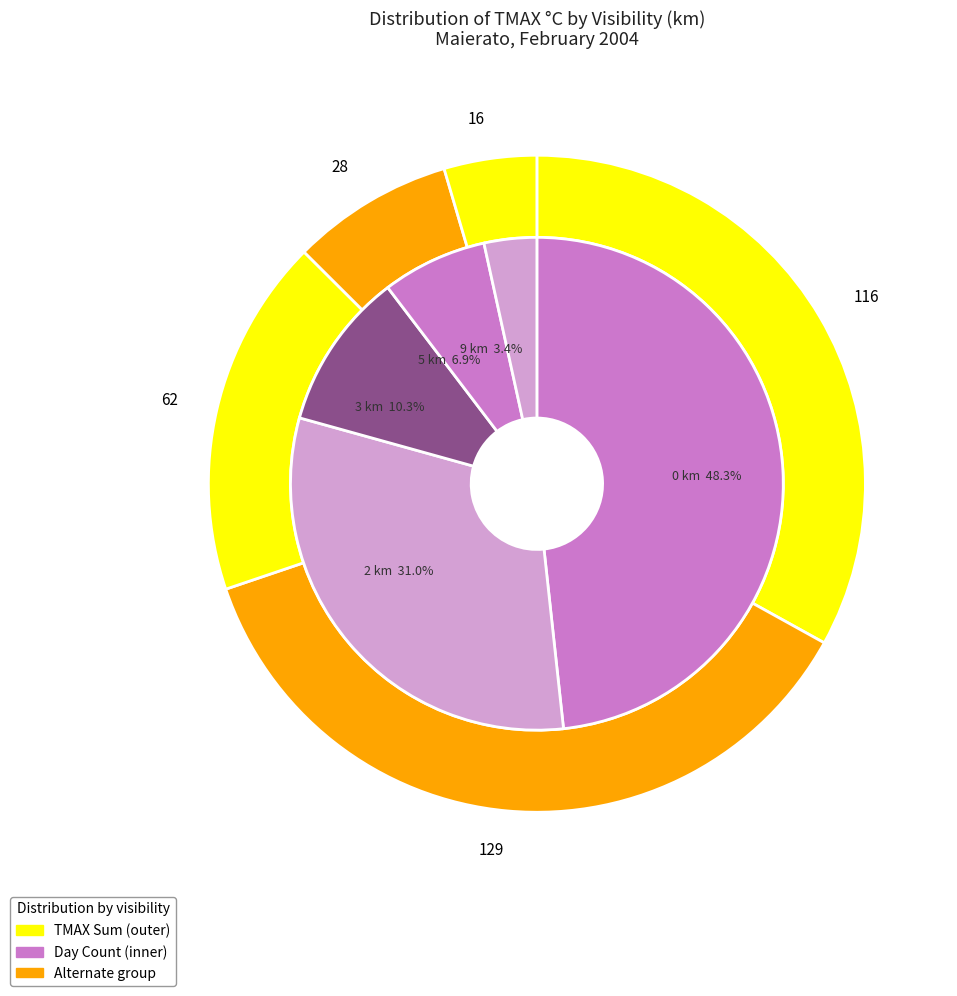

Does 9 account for over 50% of the chart?

No